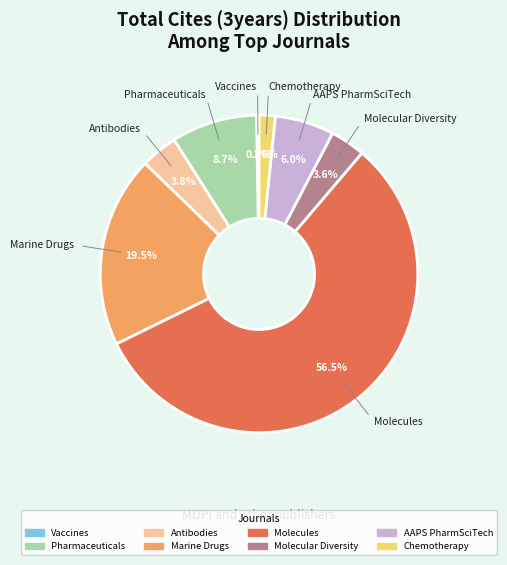

What portion of the pie excludes Chemotherapy?

98.4%